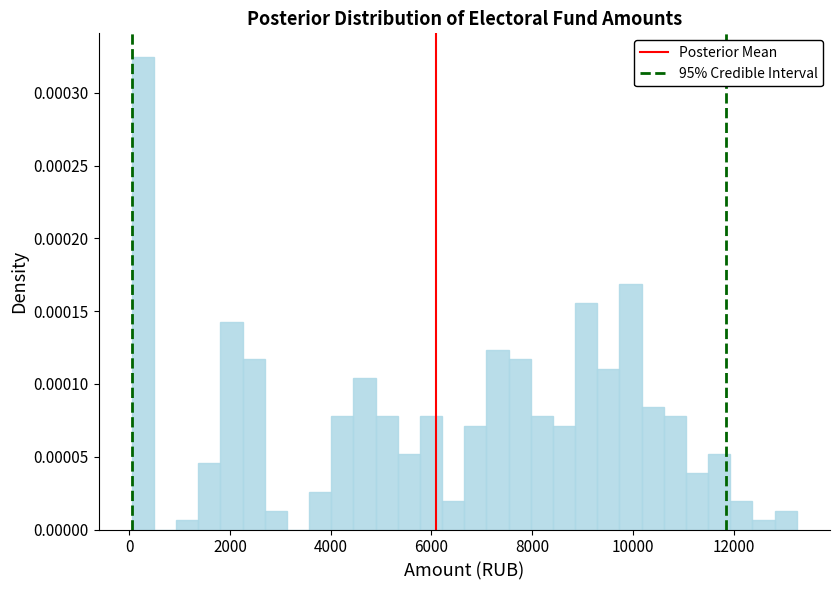

Read against the x-axis, roughly where is the centre of the tallest bar?

200